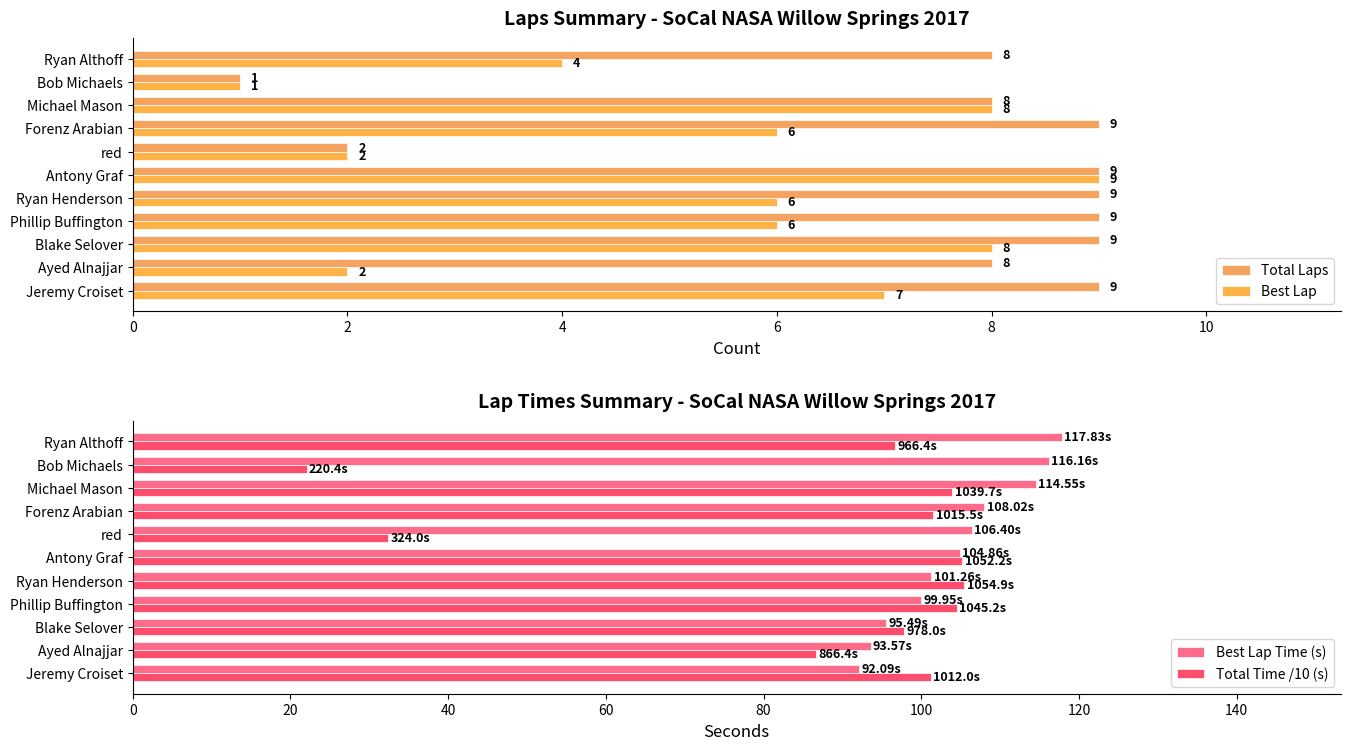

How many data points in Best Lap Time (s) are less than 104?

5